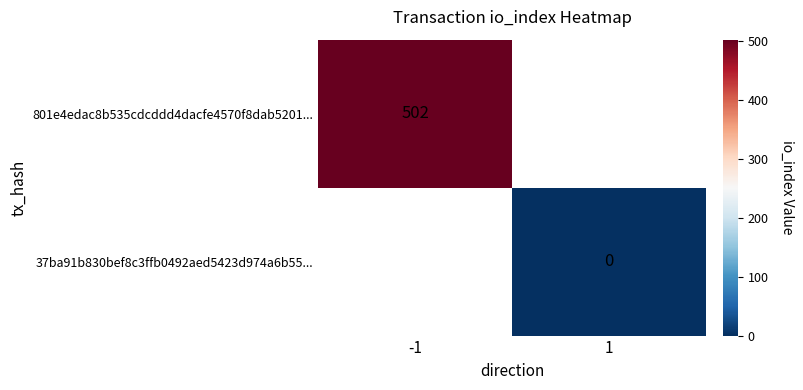

Is the value of 37ba91b830bef8c3ffb0492aed5423d974a6b55... at 1 greater than the value of 801e4edac8b535cdcddd4dacfe4570f8dab5201... at -1?

No